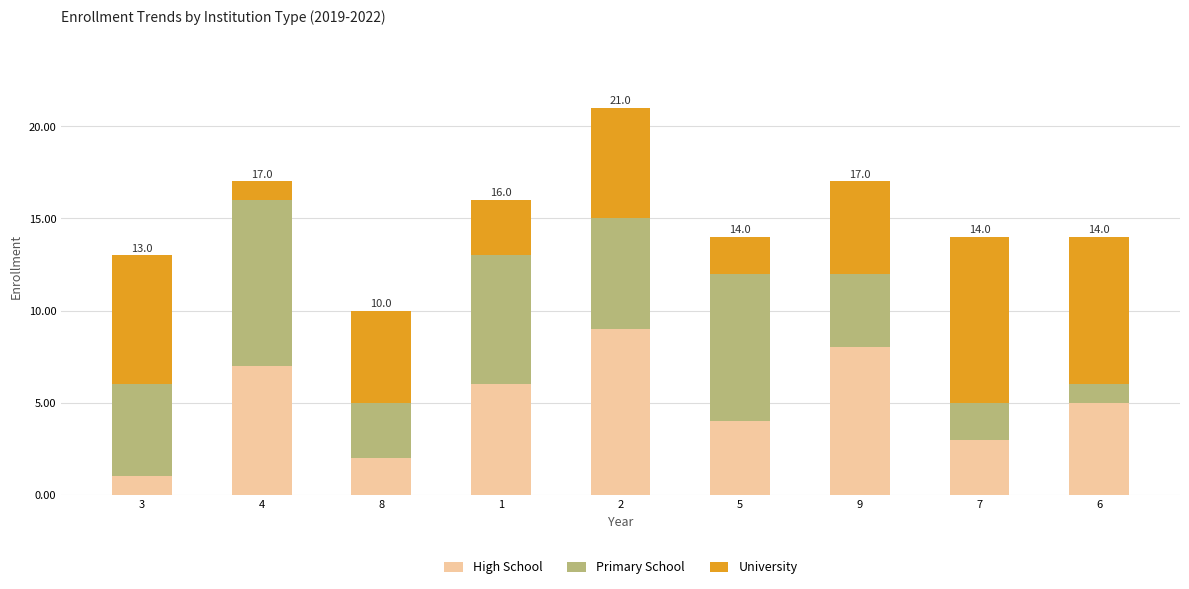

The High School series shows 2 at 6. True or false?

False